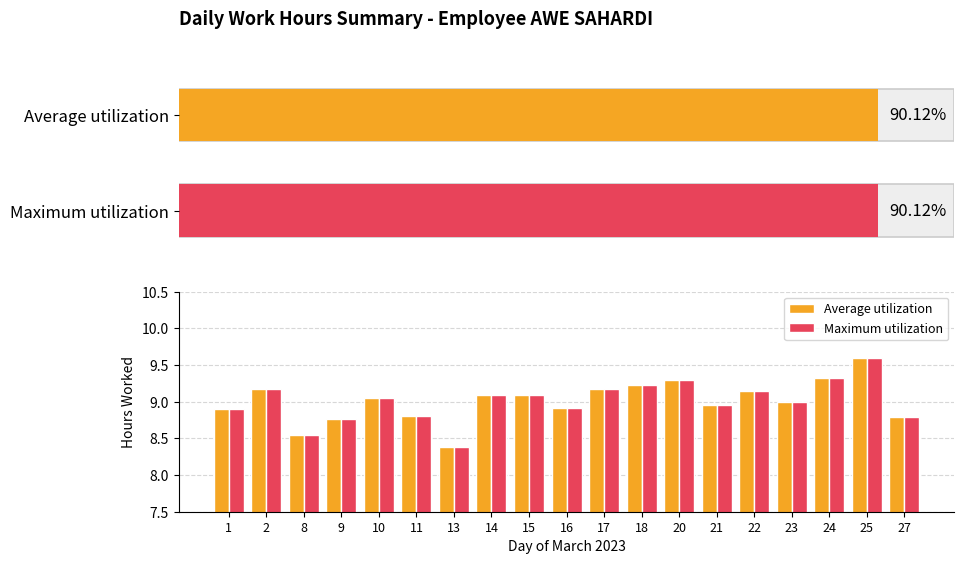

What are all the series names shown in the legend?

Average utilization, Maximum utilization